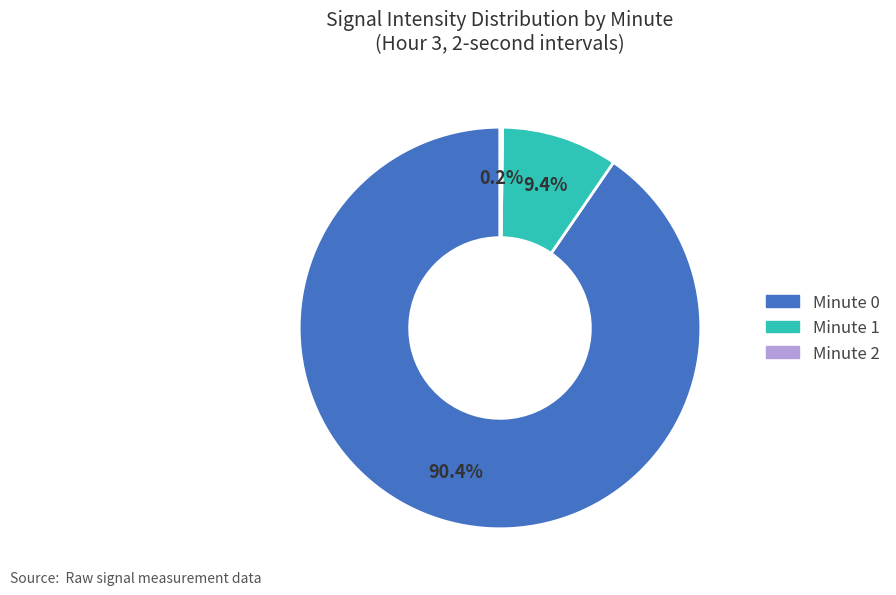

What percentage is NOT represented by Minute 0?

9.6%